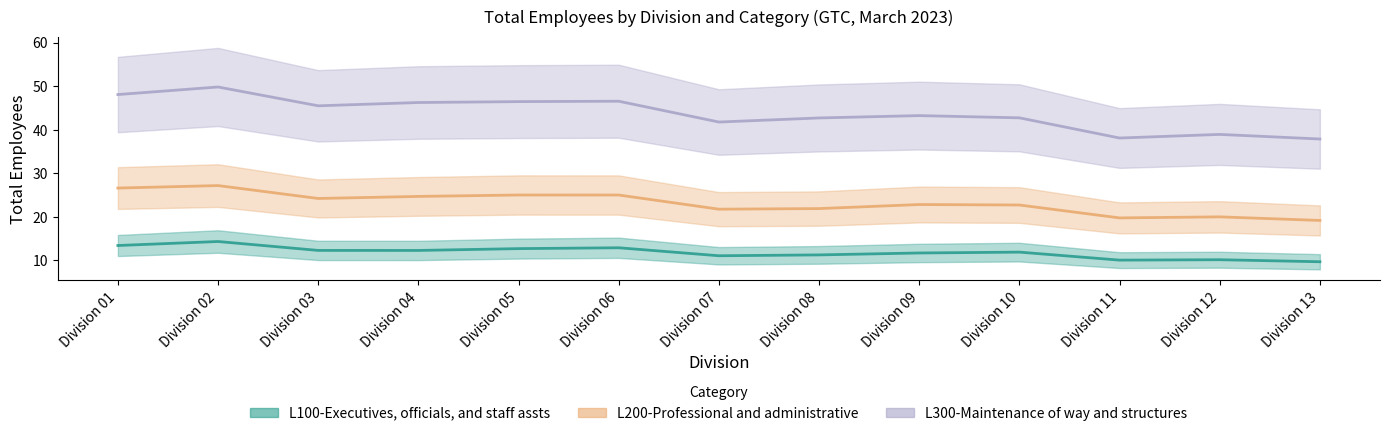

Which series has the widest spread of values?

L300-Maintenance of way and structures